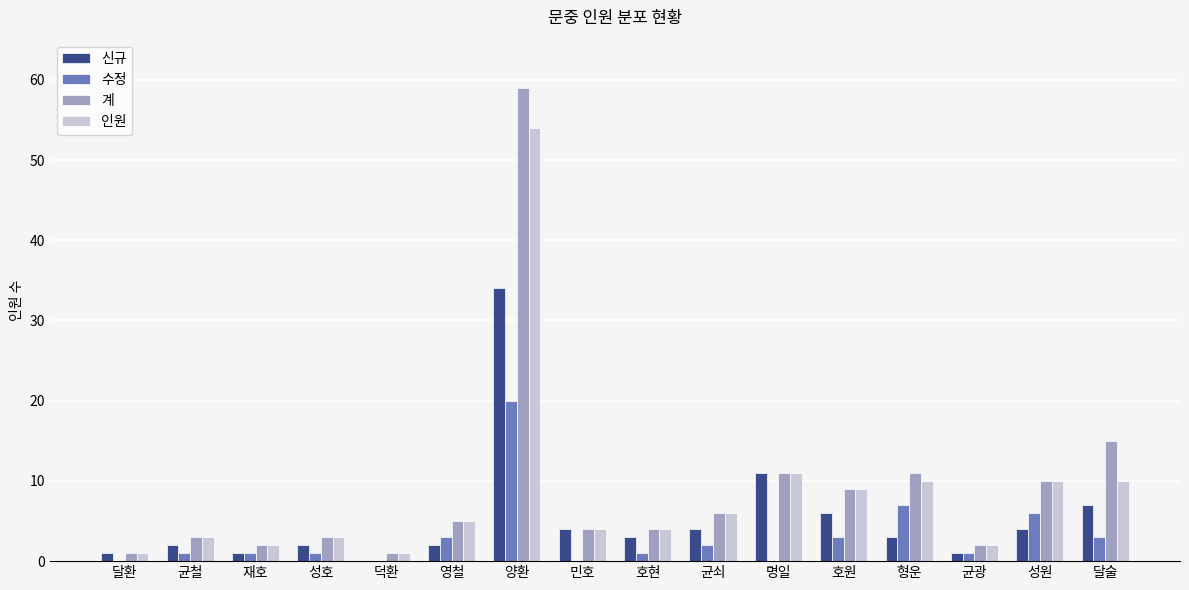

How many data points does each series have?

16